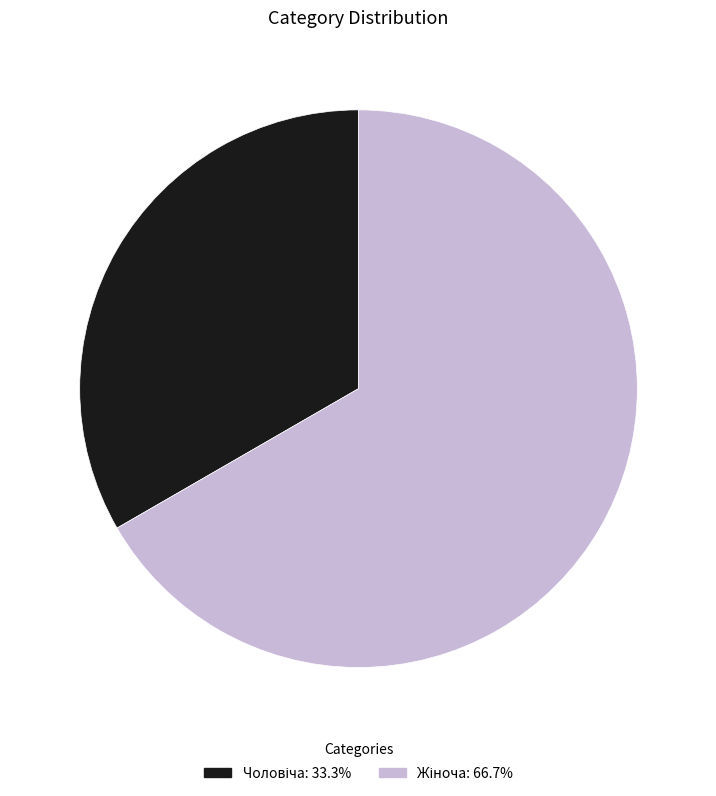

Does any single category account for the majority?

Yes